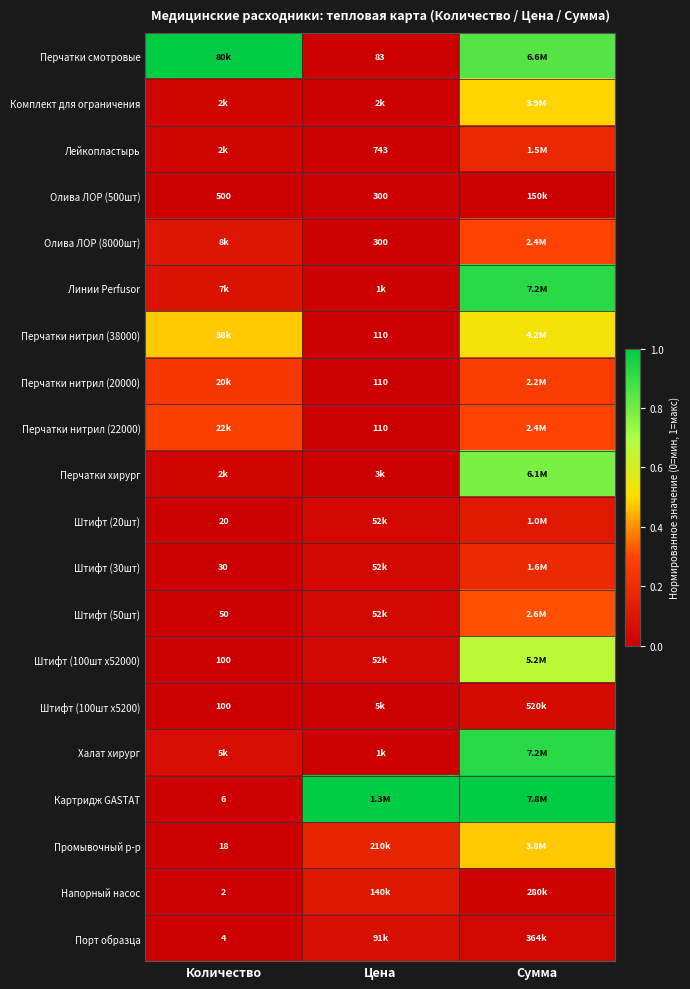

Is the value of Порт образца at Количество greater than the value of Перчатки смотровые at Цена?

No